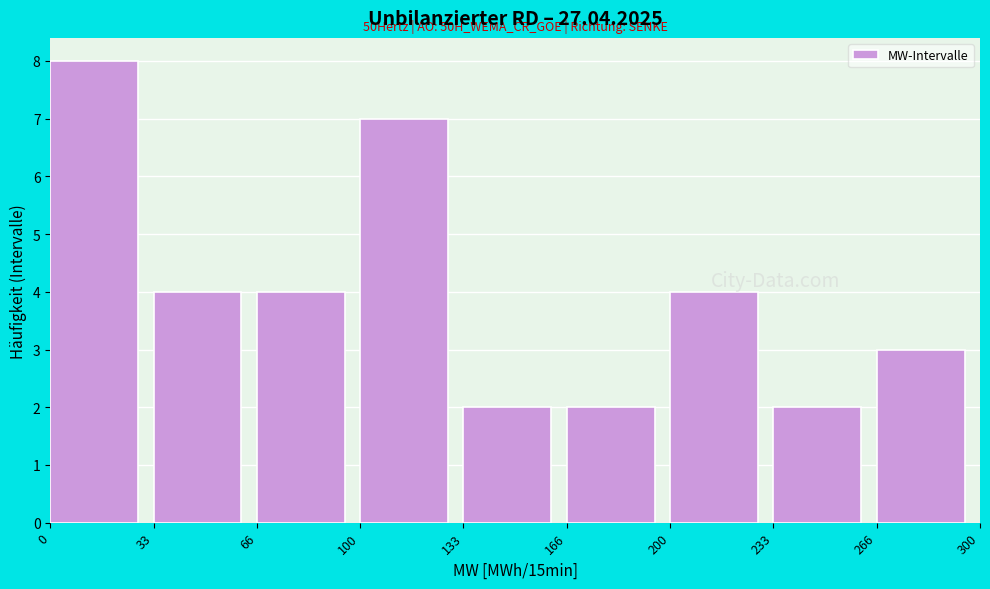

Which range on the x-axis has the tallest bar?

0 to 33